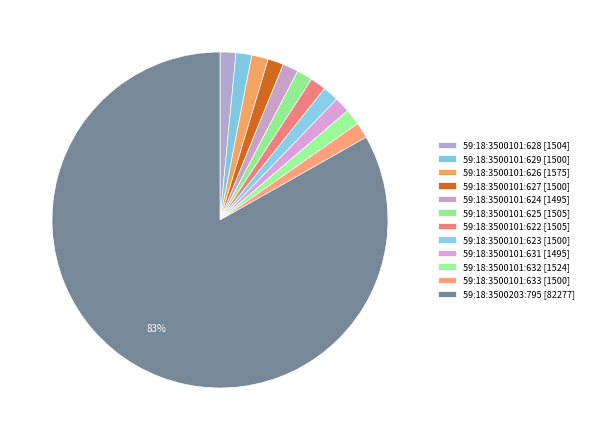

What is the change in value from 59:18:3500101:628 to 59:18:3500101:629?

-4